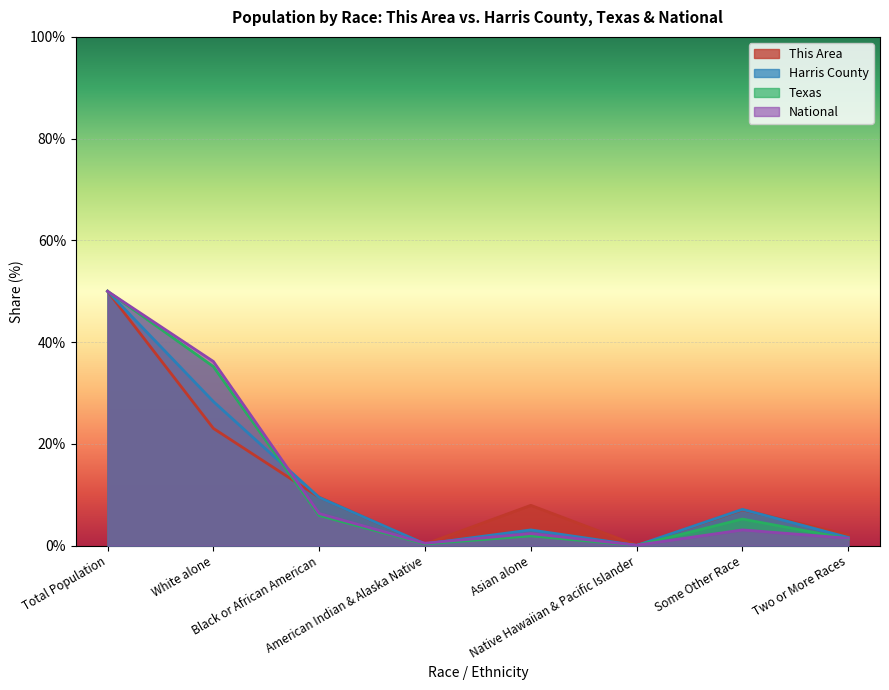

Does the chart display data point markers on the line(s)?

No